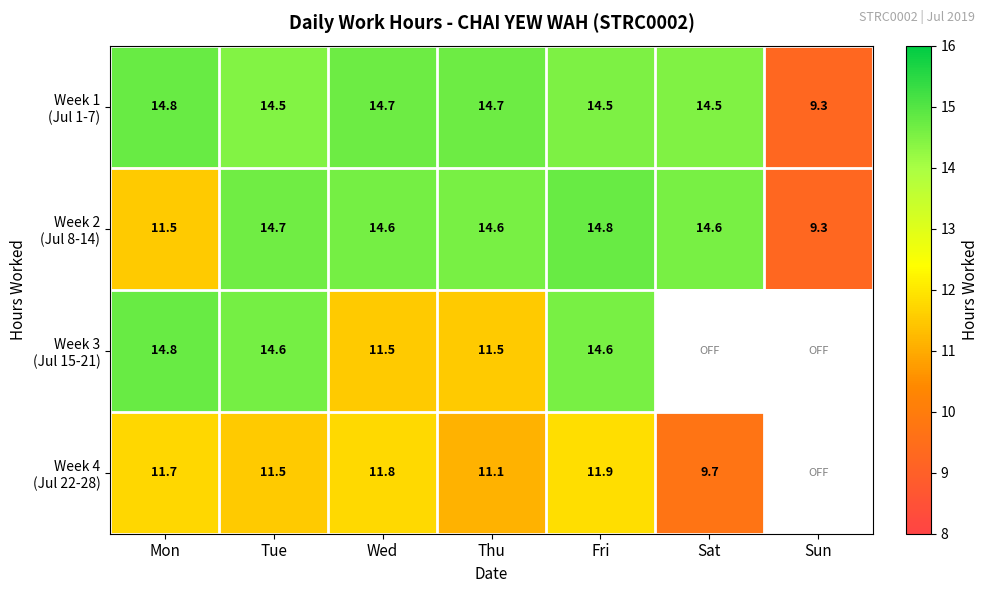

Where does the Week 2 (Jul 8-14) series first go above 14?

Tue